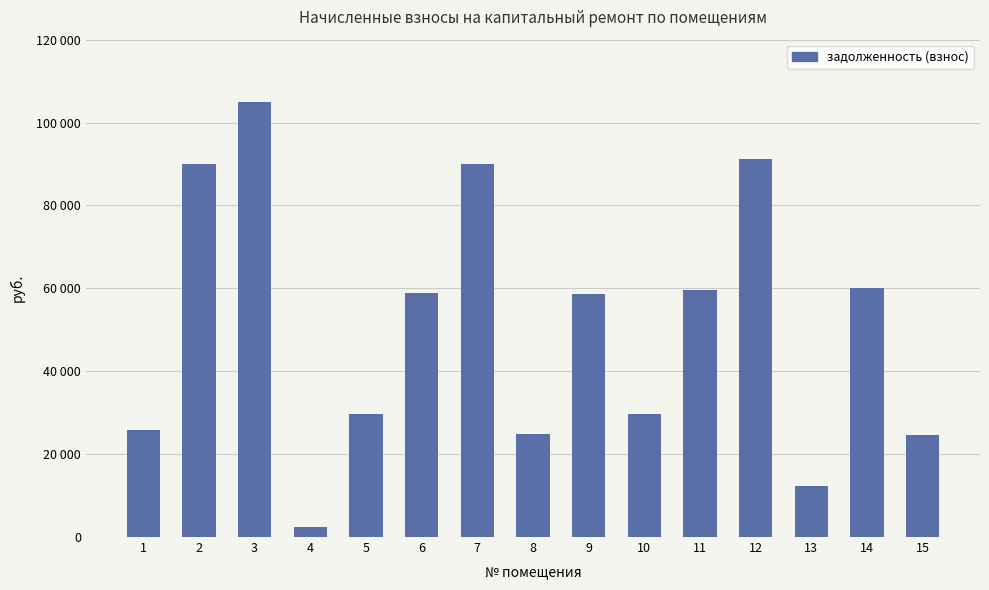

Does the chart contain any negative values?

No